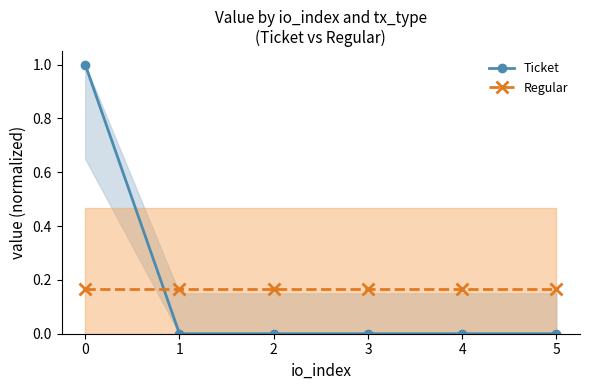

Is it true that Regular equals 0.2 at 1?

True